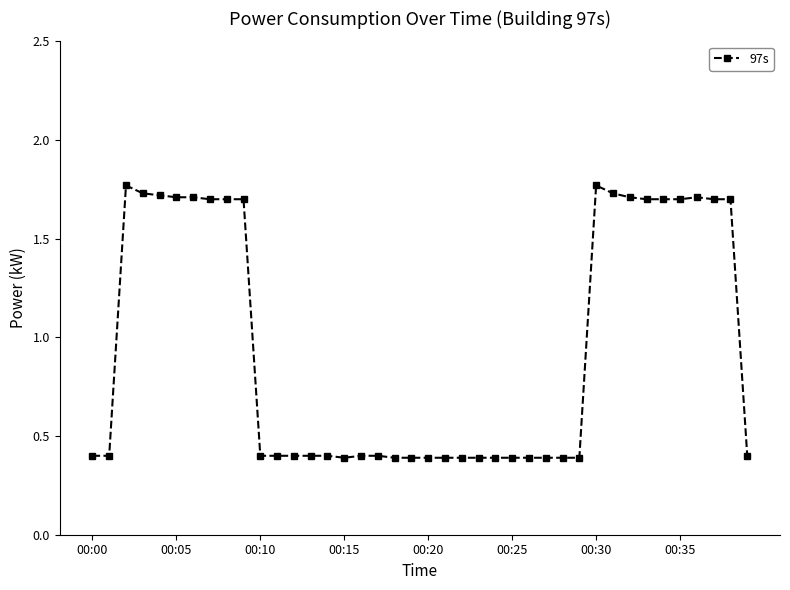

What is the smallest value displayed?

0.4